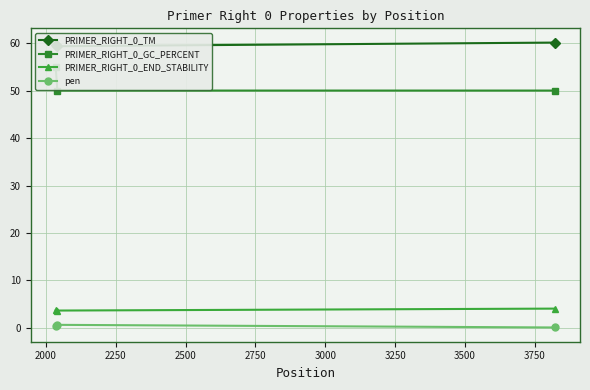

What is the maximum value for PRIMER_RIGHT_0_END_STABILITY?

4.1